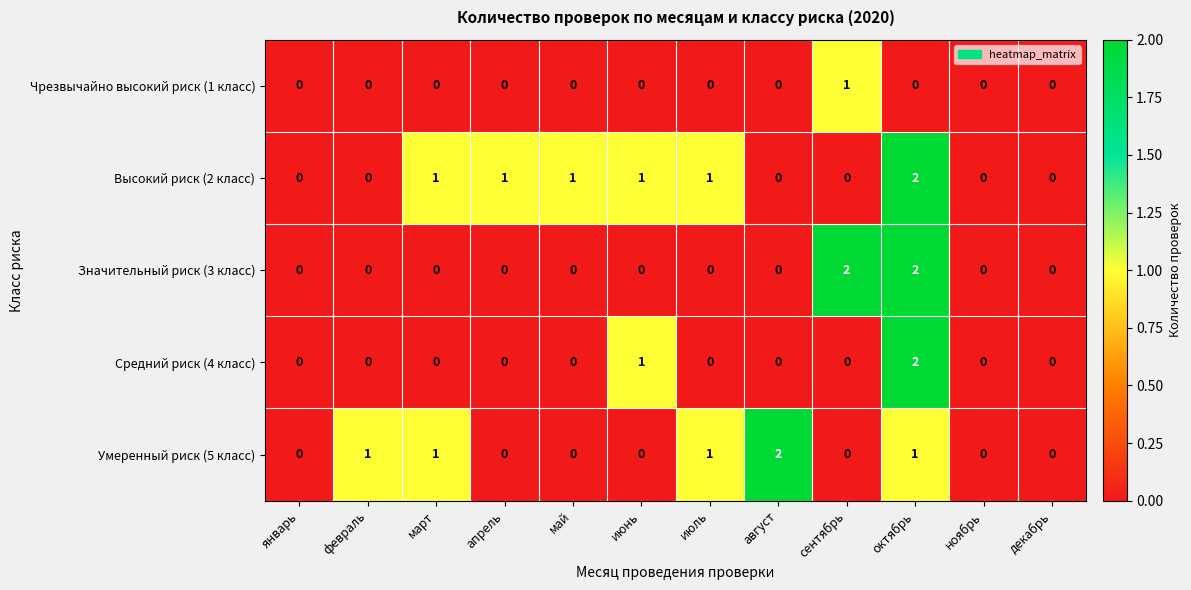

Between август and ноябрь, which series saw the biggest shift?

Умеренный риск (5 класс)